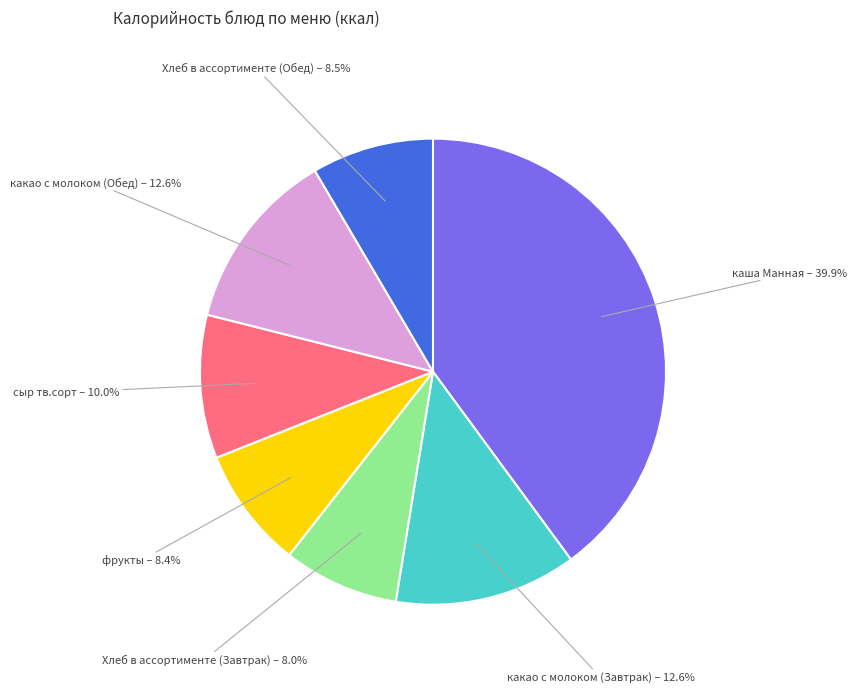

Is there any slice that represents more than half of the pie?

No